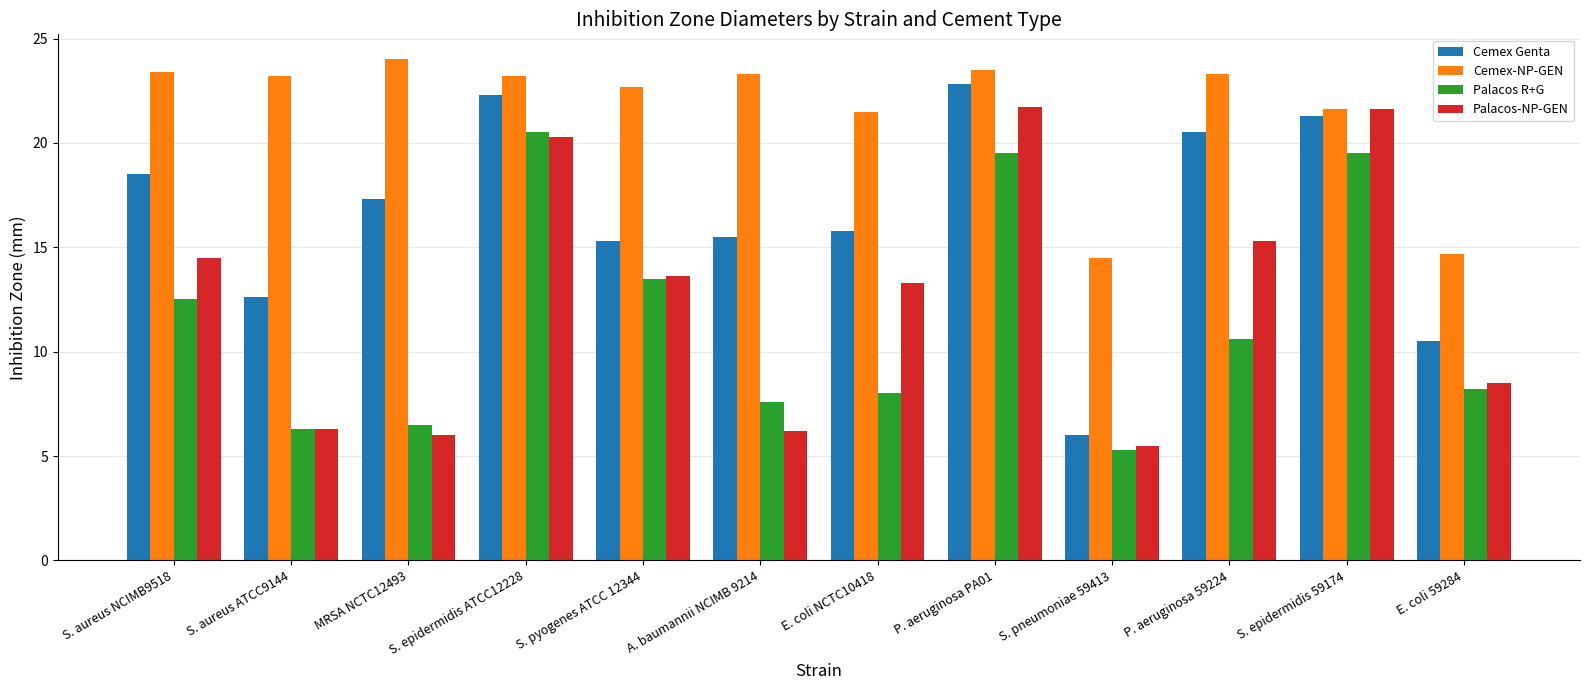

What is the maximum value shown in the chart?

24.0